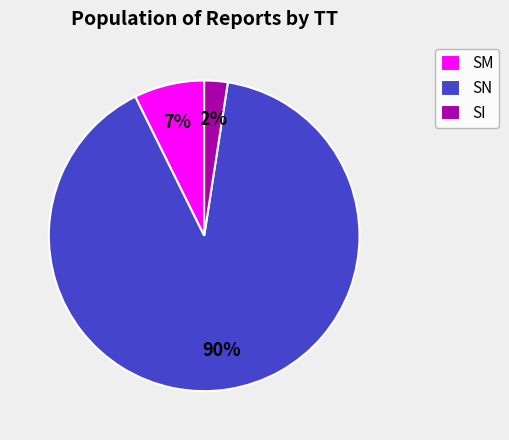

True or false: SI accounts for 2% of the total.

True